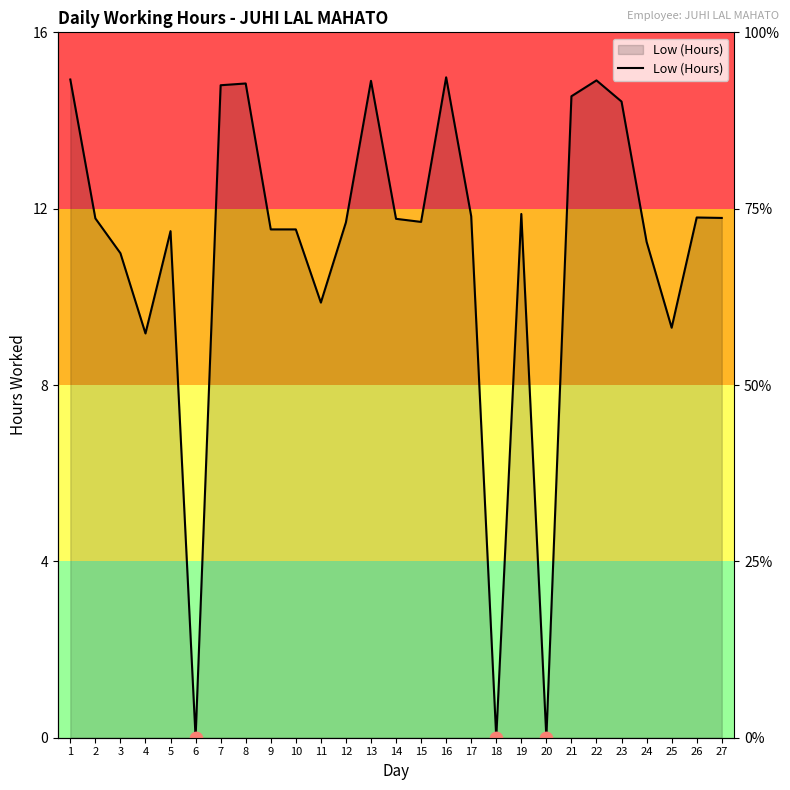

Approximately how many times larger is the value at 17 compared to 7?

0.8